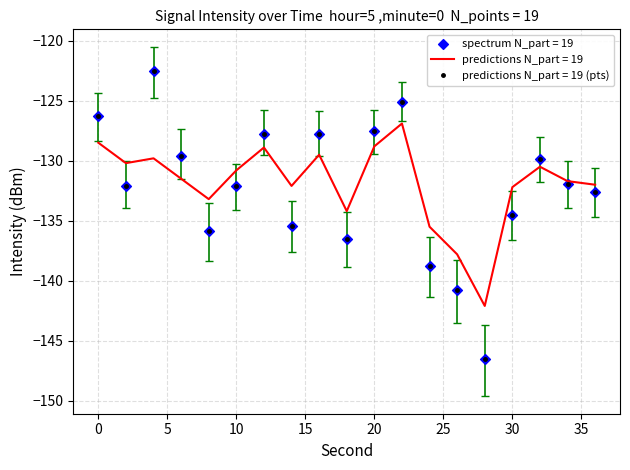

List the series in order of their peak value, lowest first.

predictions N_part = 19, predictions N_part = 19 (pts)